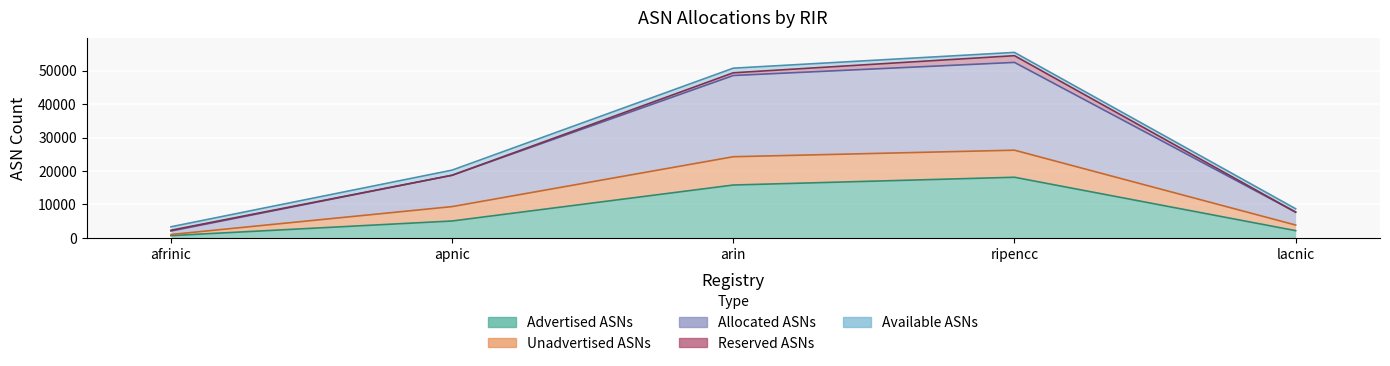

What is the average value of the Advertised ASNs series?

8379